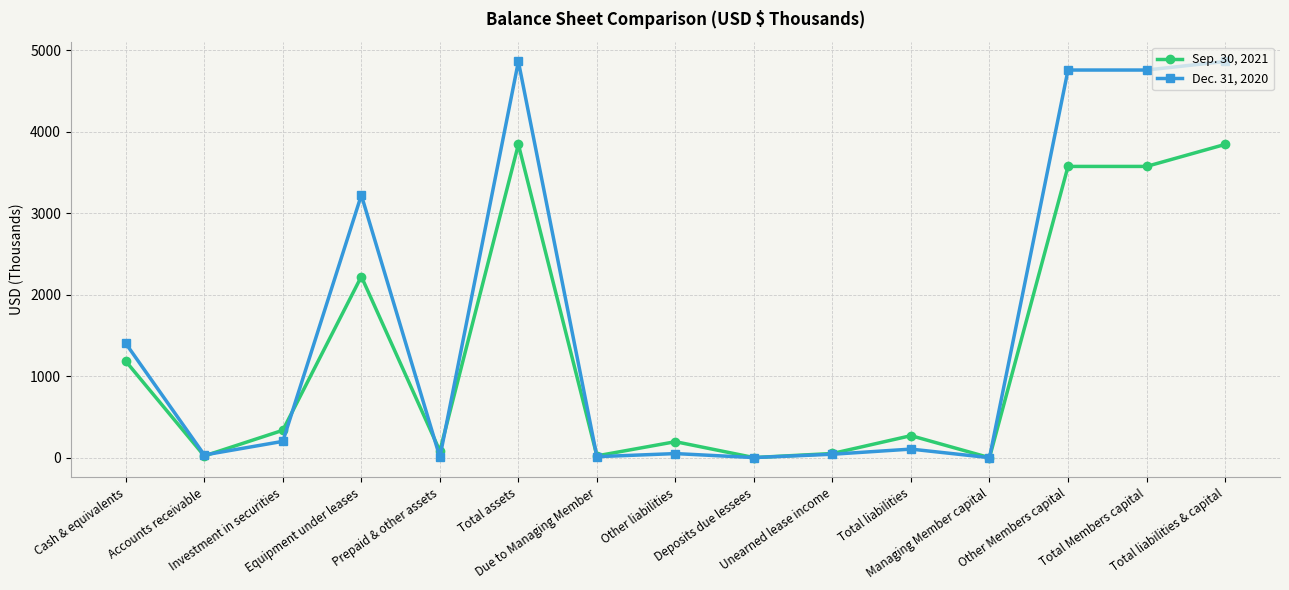

What are all the series names shown in the legend?

Sep. 30, 2021, Dec. 31, 2020